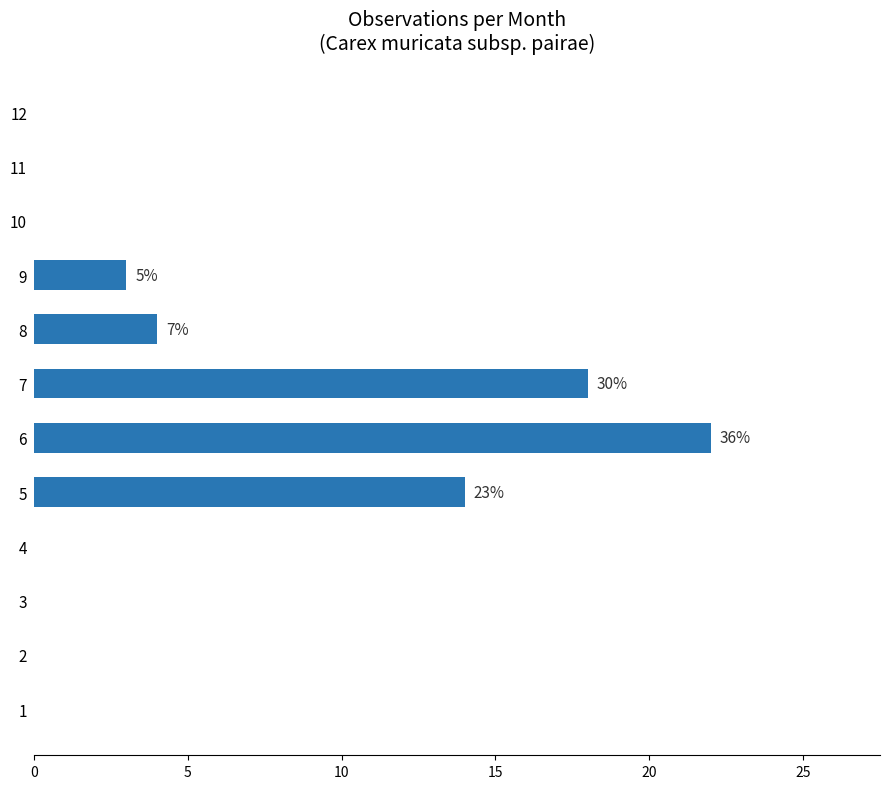

Between 7 and 9, which is larger?

7